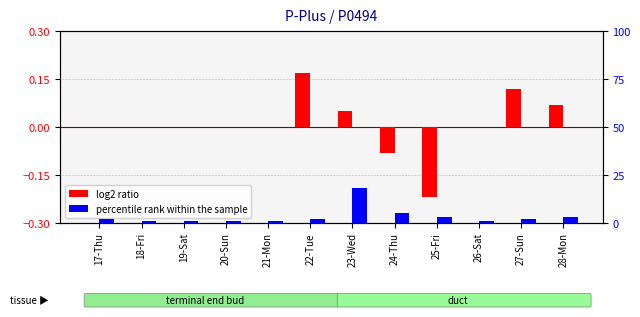

What is the approximate value of percentile rank within the sample at 17-Thu?

2.0